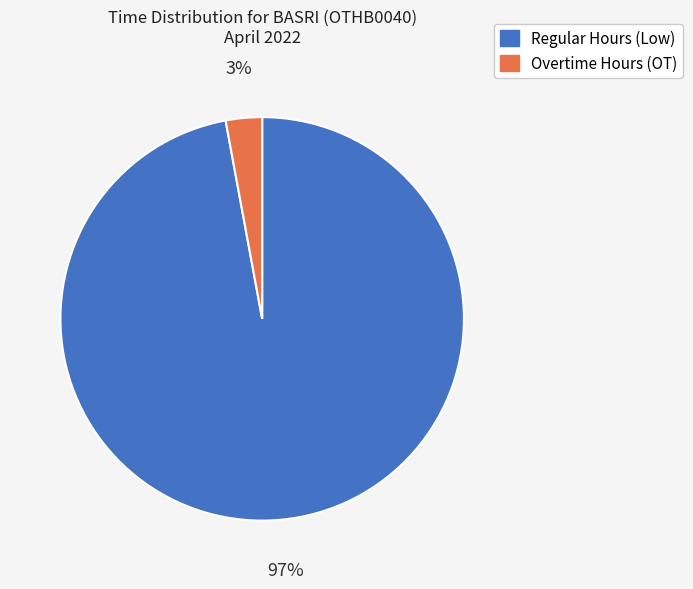

Do Regular Hours (Low) and Overtime Hours (OT) together represent more than half of the pie?

Yes